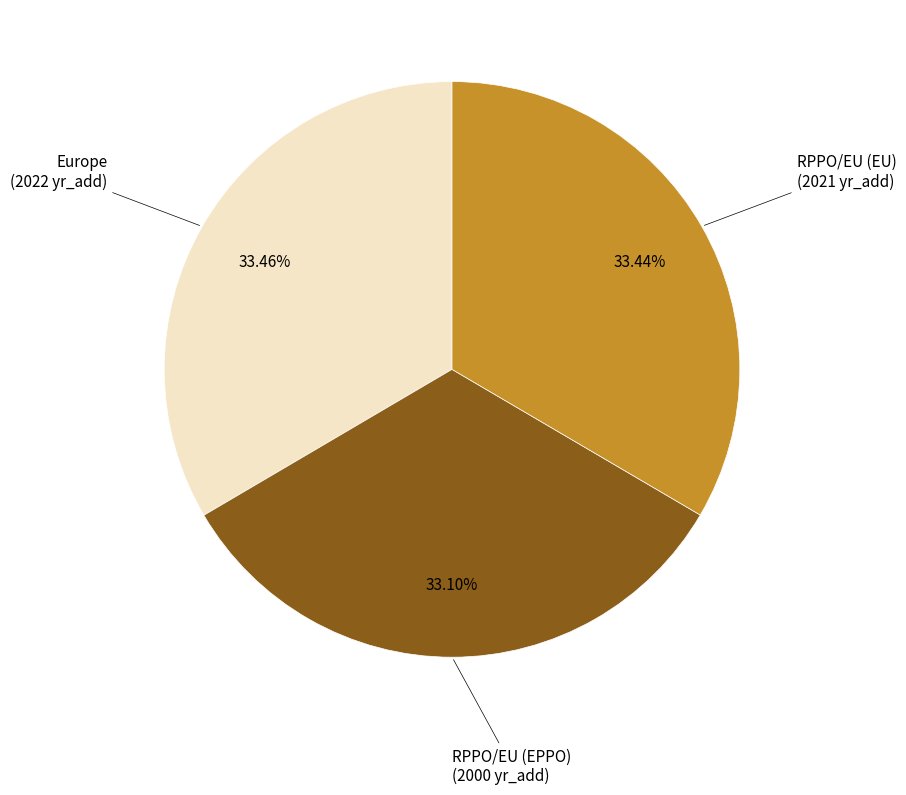

To the nearest percent, what is the average slice percentage?

33%